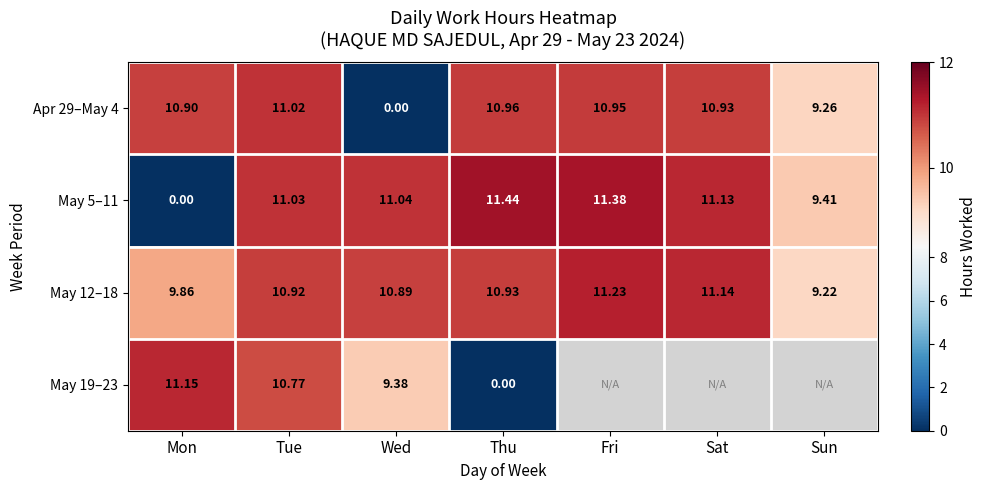

What is the total value across all series at Wed?

31.3